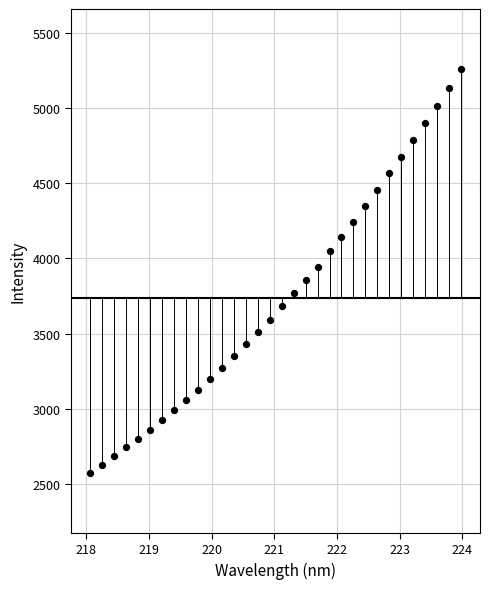

What is the range of Y values (max minus min)?

2680.0